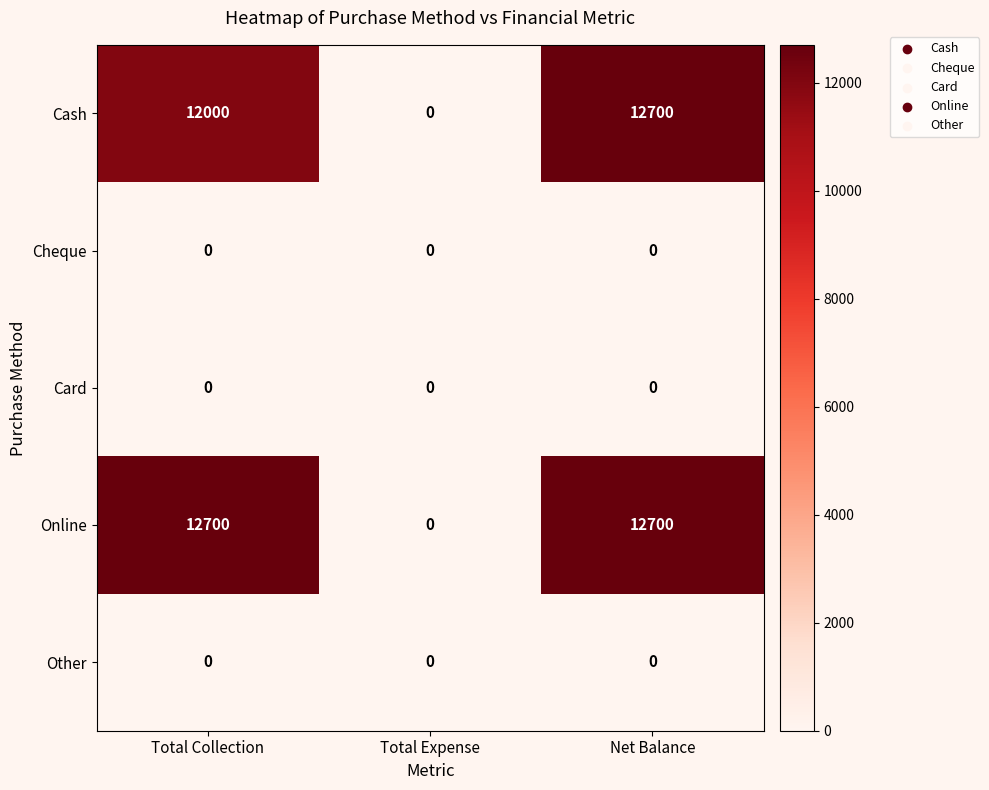

What is the difference between the highest and lowest values at Net Balance?

12700